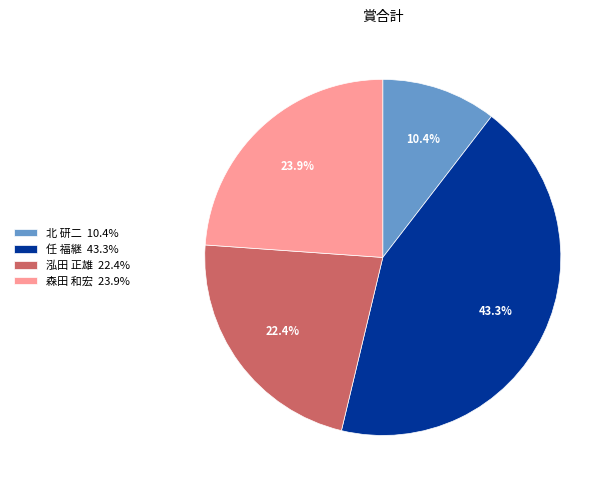

What percentage do 泓田 正雄 and 森田 和宏 together represent?

46.3%